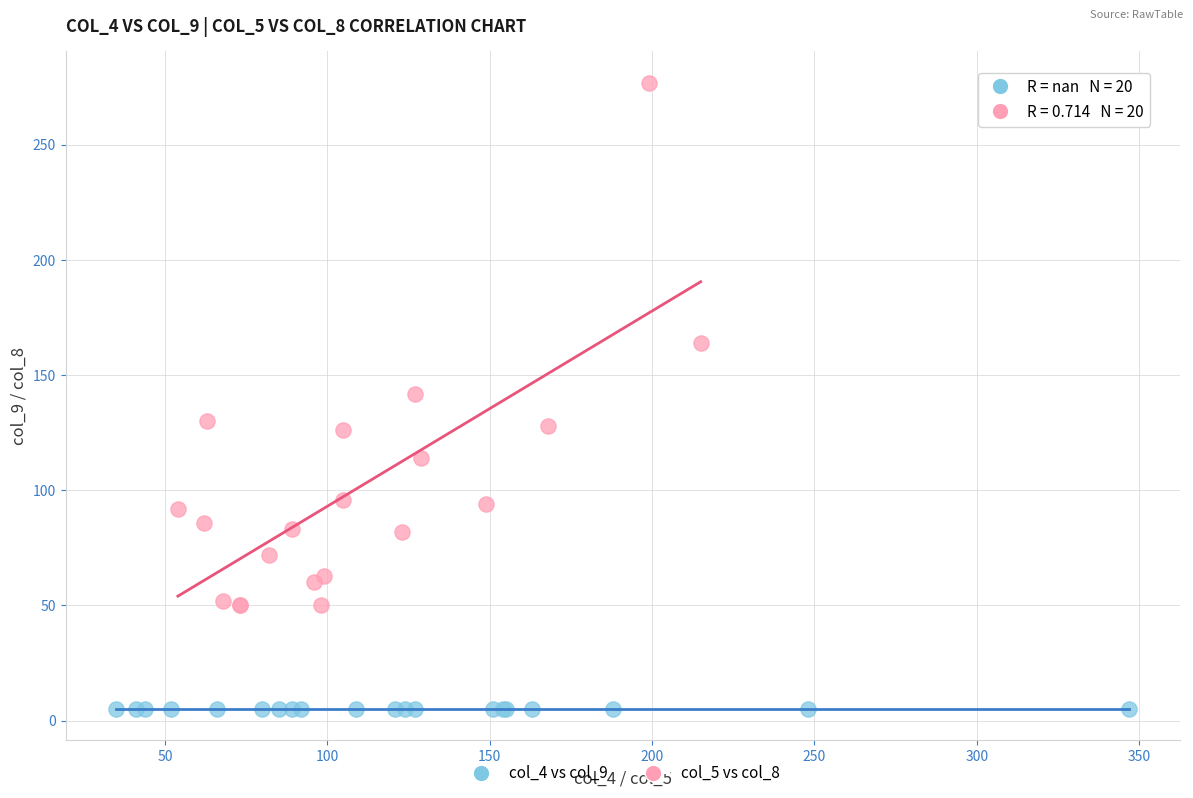

Which series contains the lowest Y value?

col_4 vs col_9